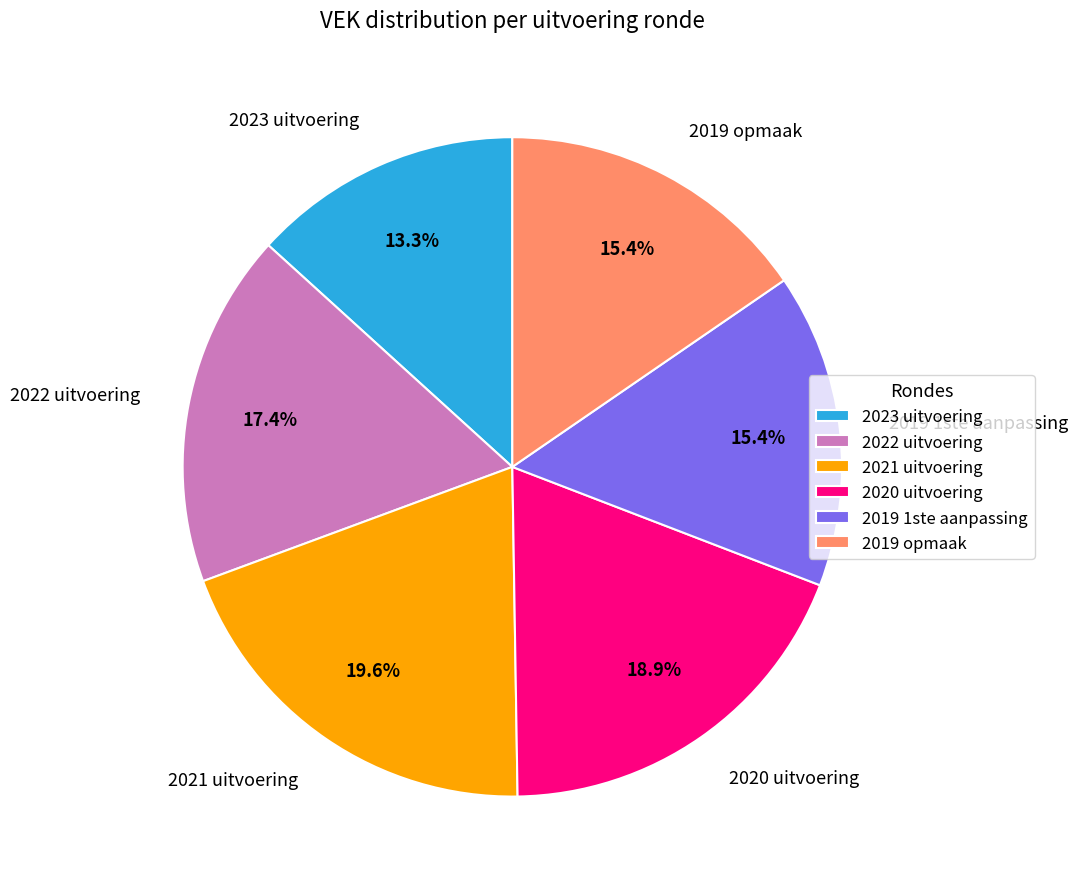

What percentage is the 2019 opmaak slice, to the nearest percent?

15%